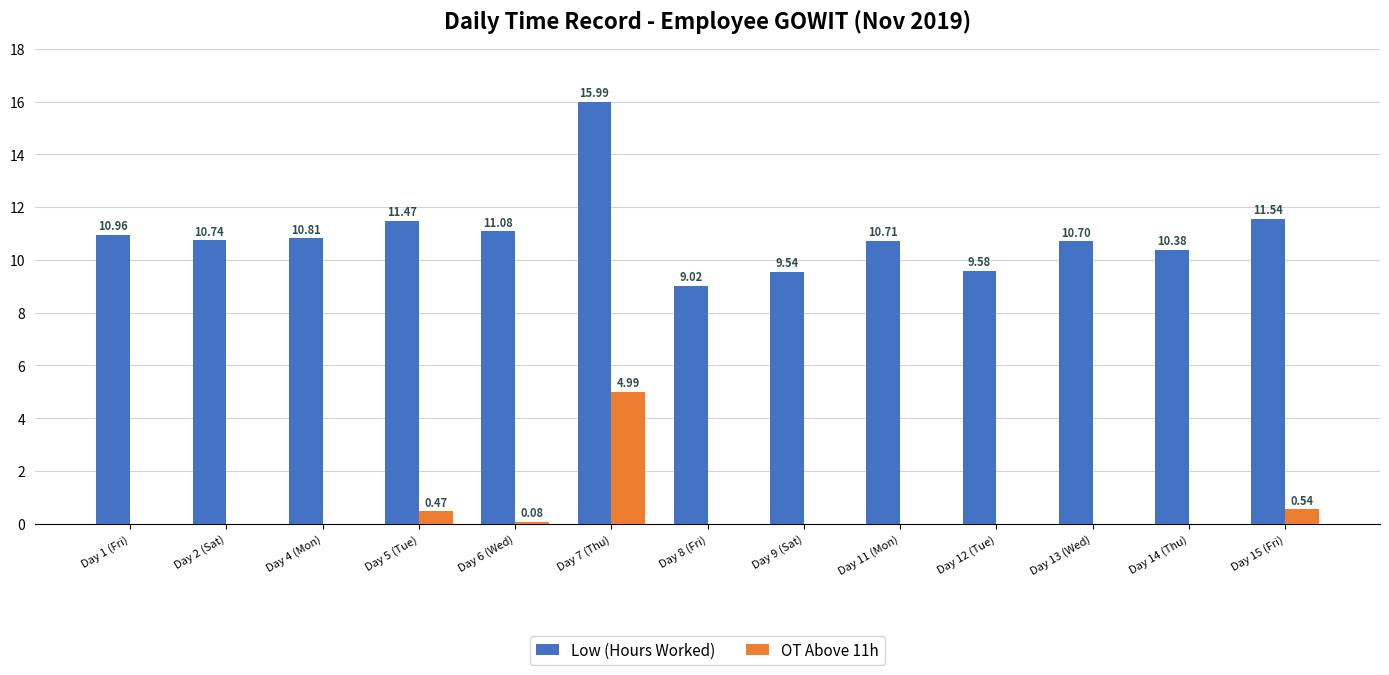

What is the approximate value of Low (Hours Worked) at Day 2 (Sat)?

10.7